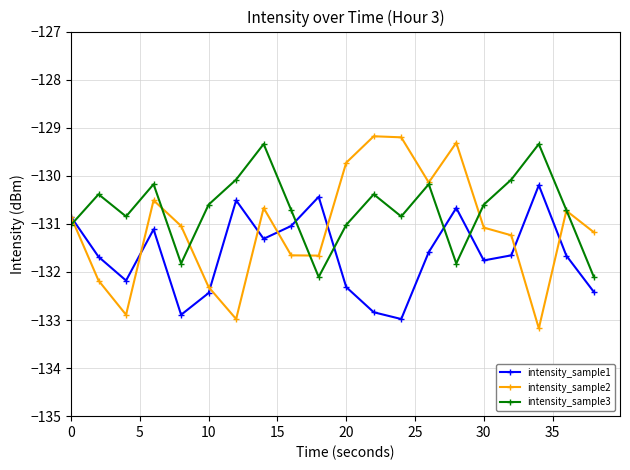

Rank the series by their average value, from highest to lowest.

intensity_sample3, intensity_sample2, intensity_sample1